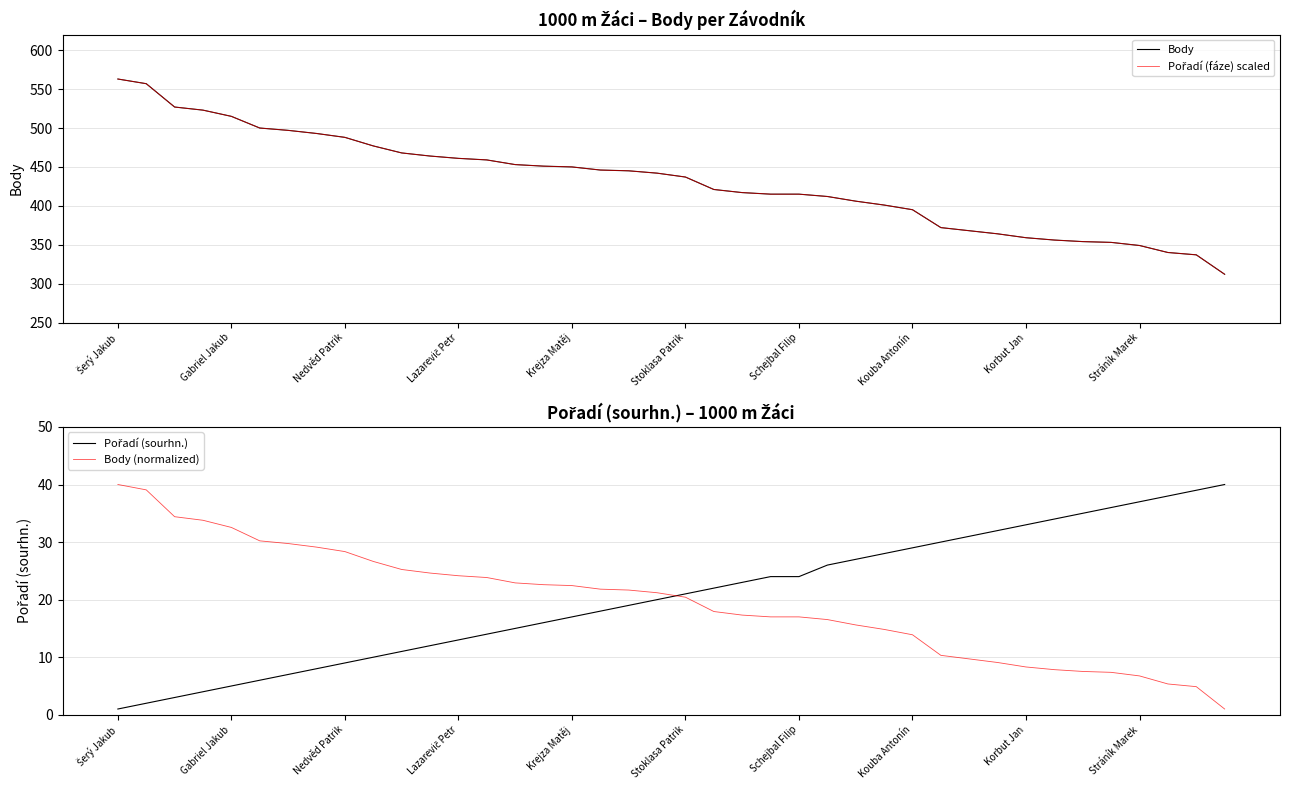

Does the chart have visible grid lines?

Yes